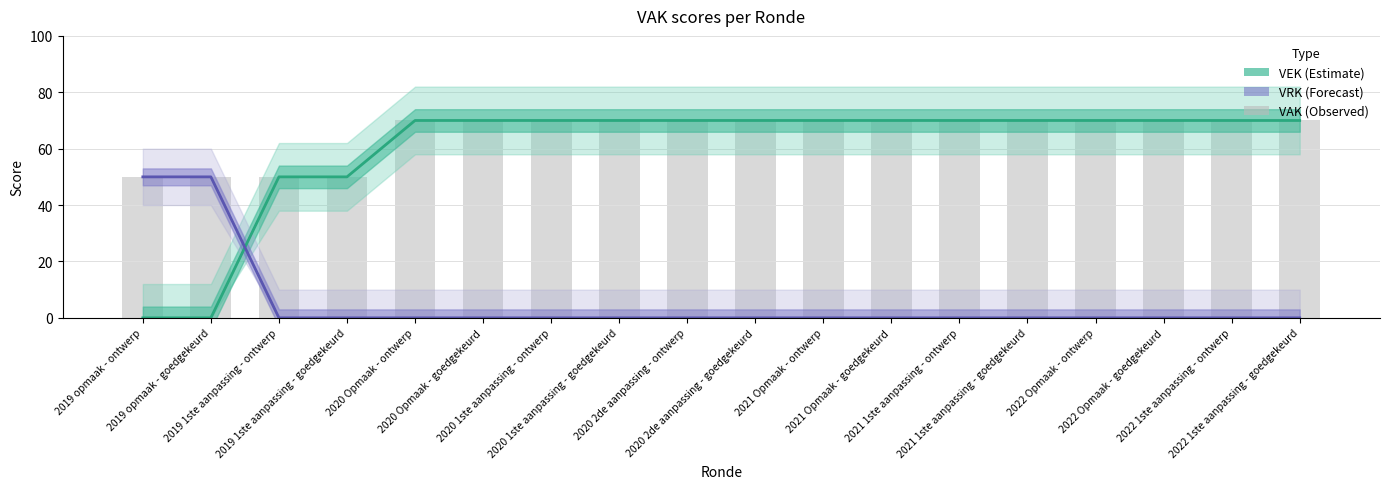

What is the total value across all series at 2020 2de aanpassing - goedgekeurd?

140